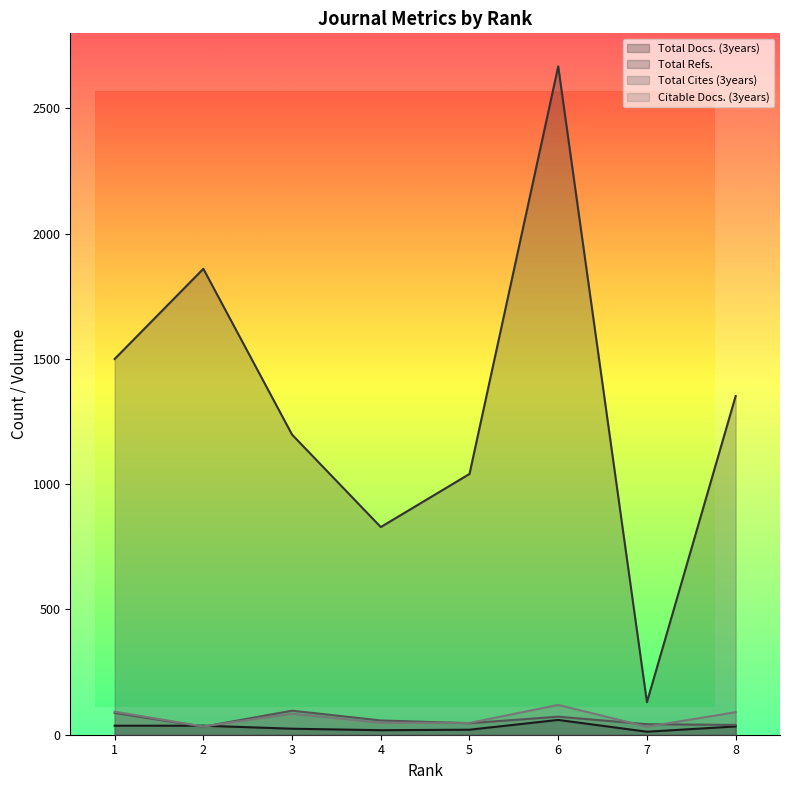

What is the average value of the Total Docs. (3years) series?

30